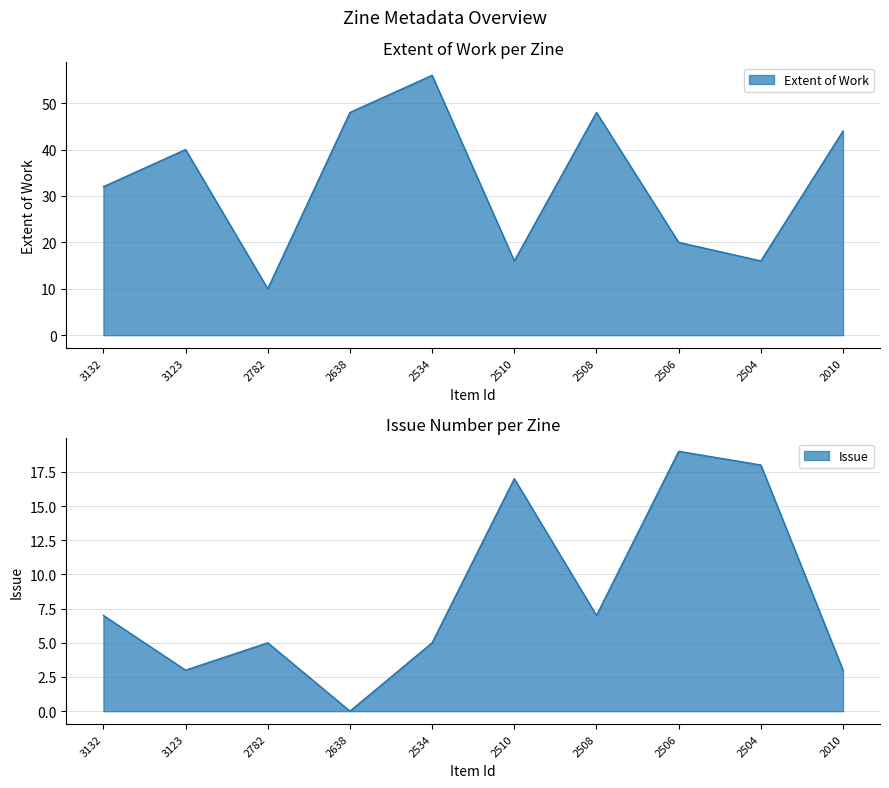

Reading left to right, transcribe all the data shown in this chart.

Extent of Work: 3132=32	3123=40	2782=10	2638=48	2534=56	2510=16	2508=48	2506=20	2504=16	2010=44
Issue: 3132=7	3123=3	2782=5	2638=0	2534=5	2510=17	2508=7	2506=19	2504=18	2010=3